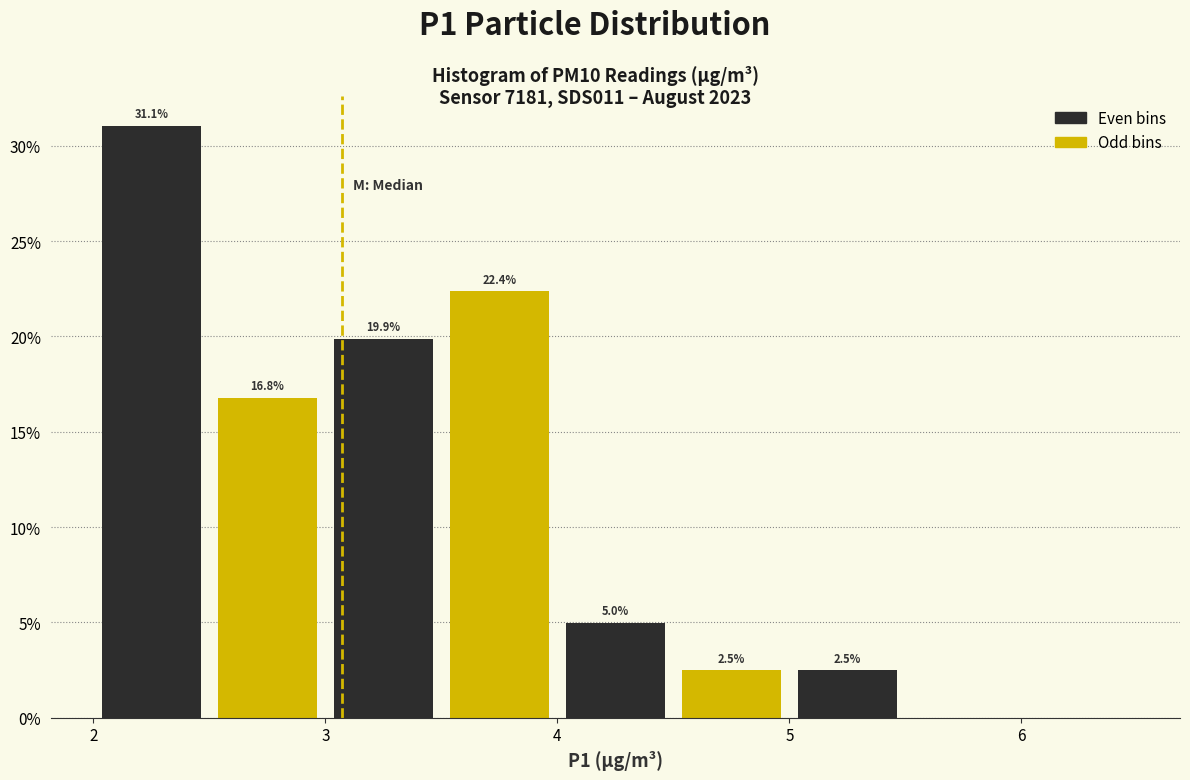

Which range on the x-axis has the tallest bar?

2.0 to 2.5